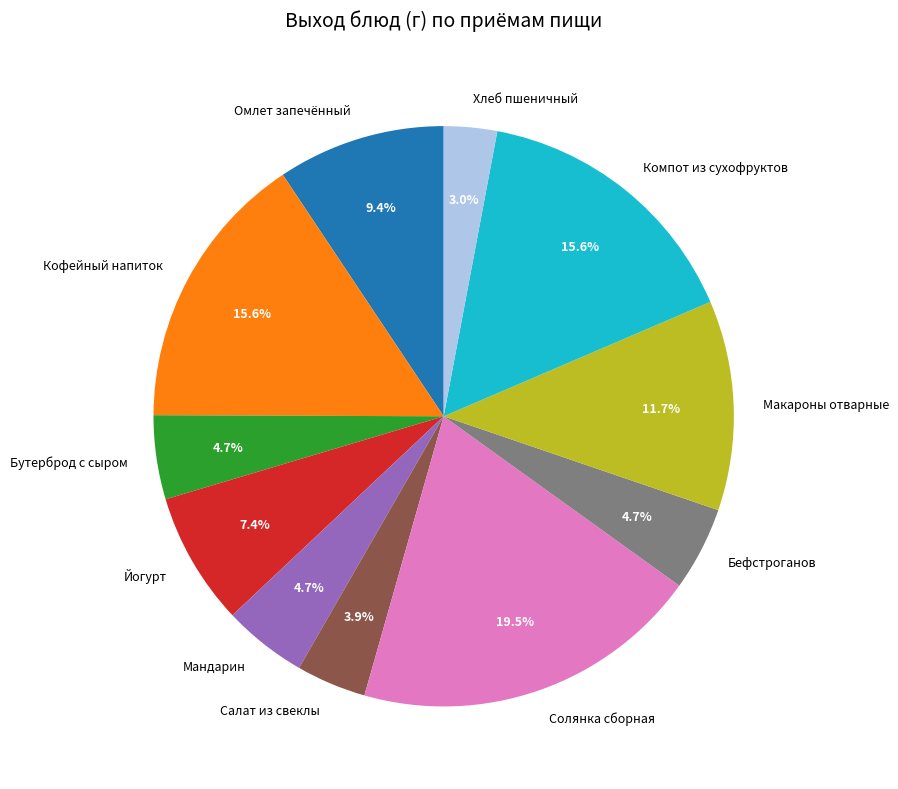

What is the ratio of the value at Солянка сборная to the value at Макароны отварные?

1.7